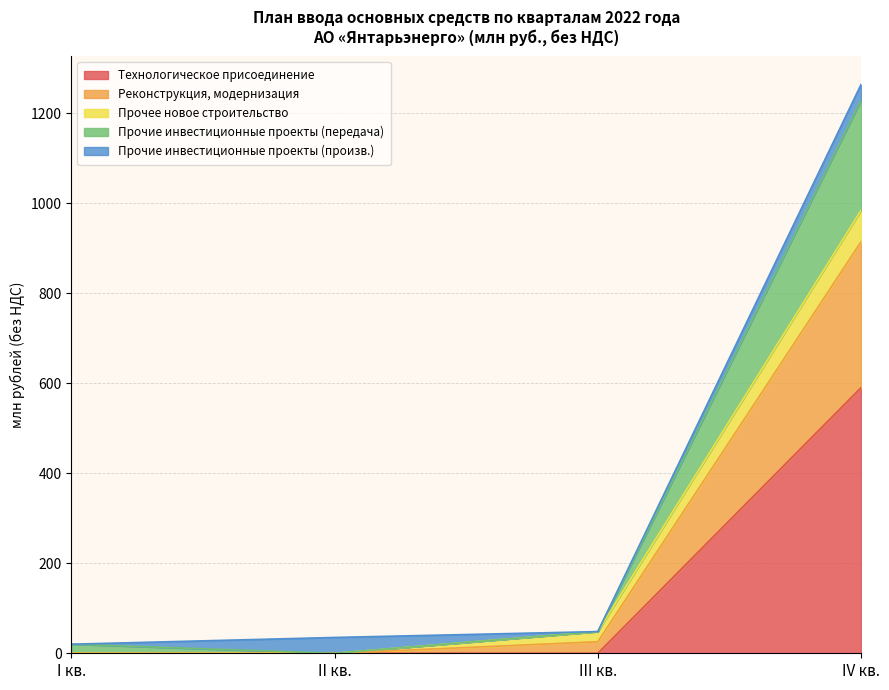

The Технологическое присоединение series shows 273.5 at III кв.. True or false?

False